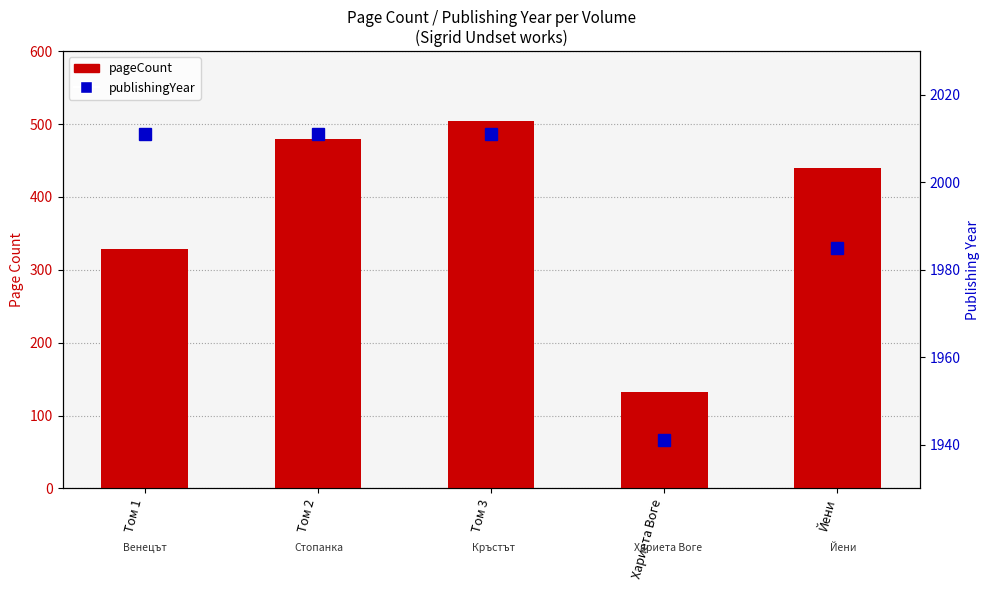

What is the label of the 4th bar from the left?

Хариета Воге